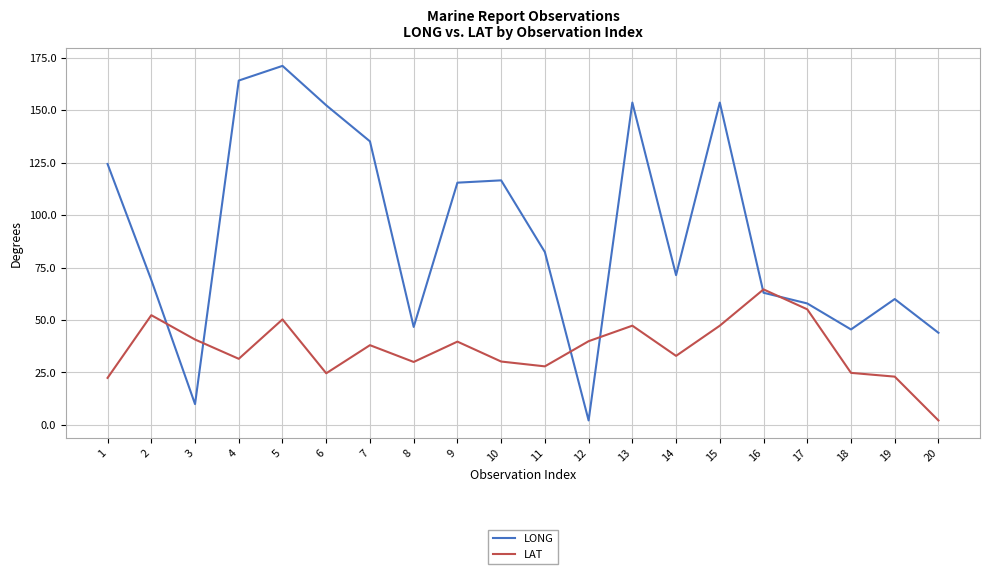

Between which two adjacent categories do LONG and LAT first intersect?

2 and 3